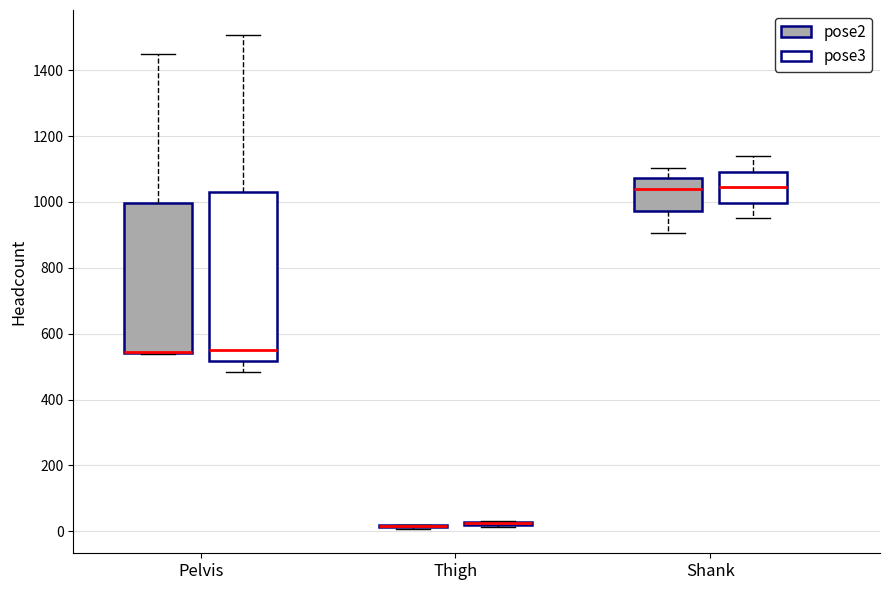

Which box is the tallest, from its lower edge to its upper edge?

Pelvis (pose3)